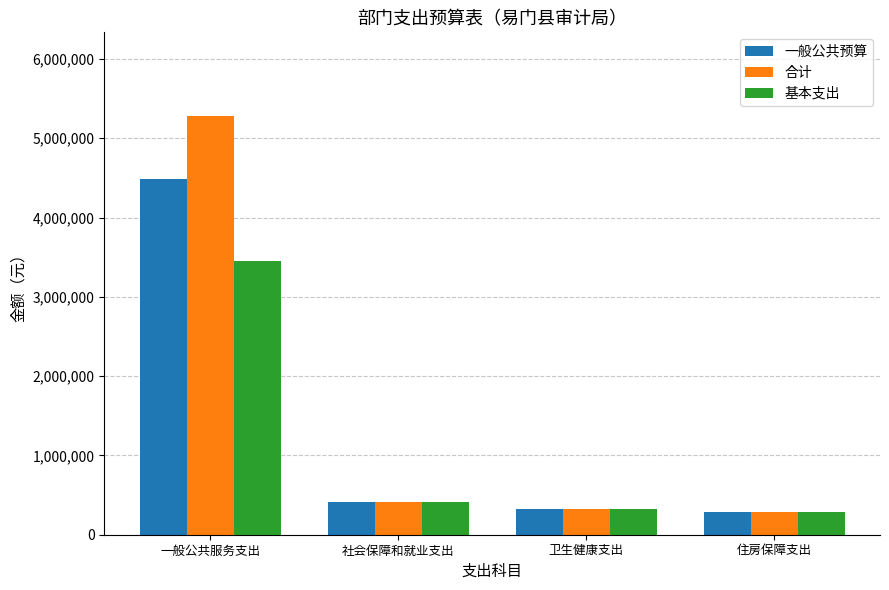

Rank the series by their maximum value, from lowest to highest.

基本支出, 一般公共预算, 合计